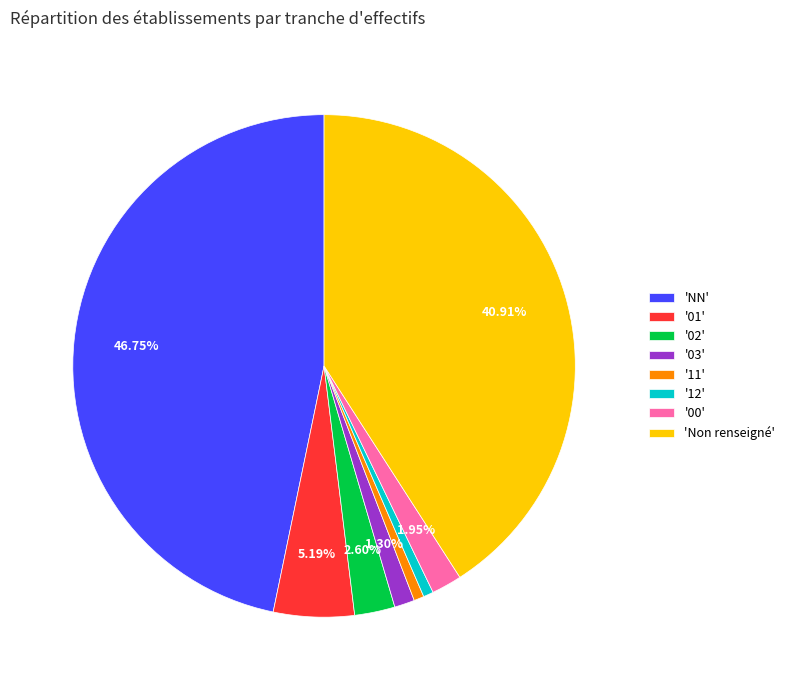

Combined, do '00' and 'NN' account for over 50%?

No